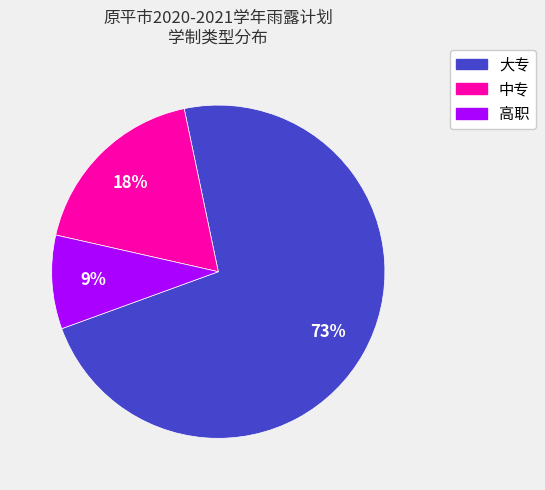

The 高职 slice represents 20% of the pie. True or false?

False